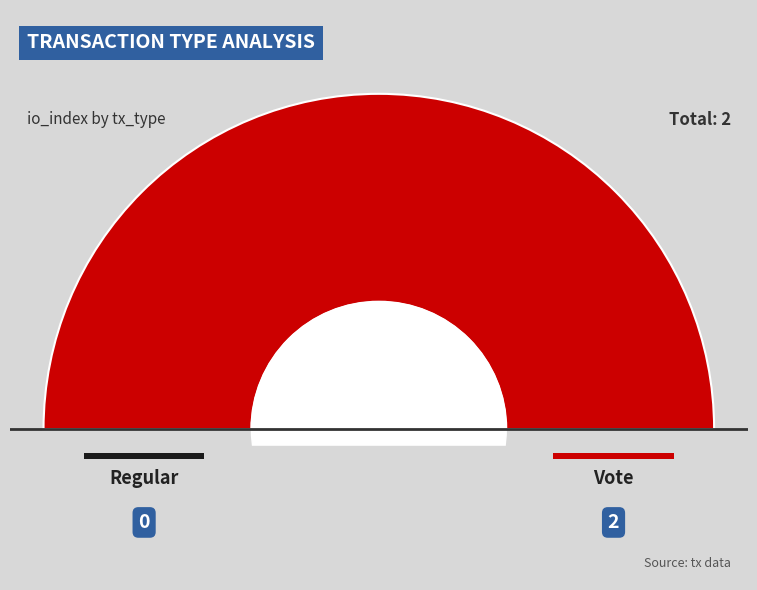

What is the change in value from Regular to Vote?

+2